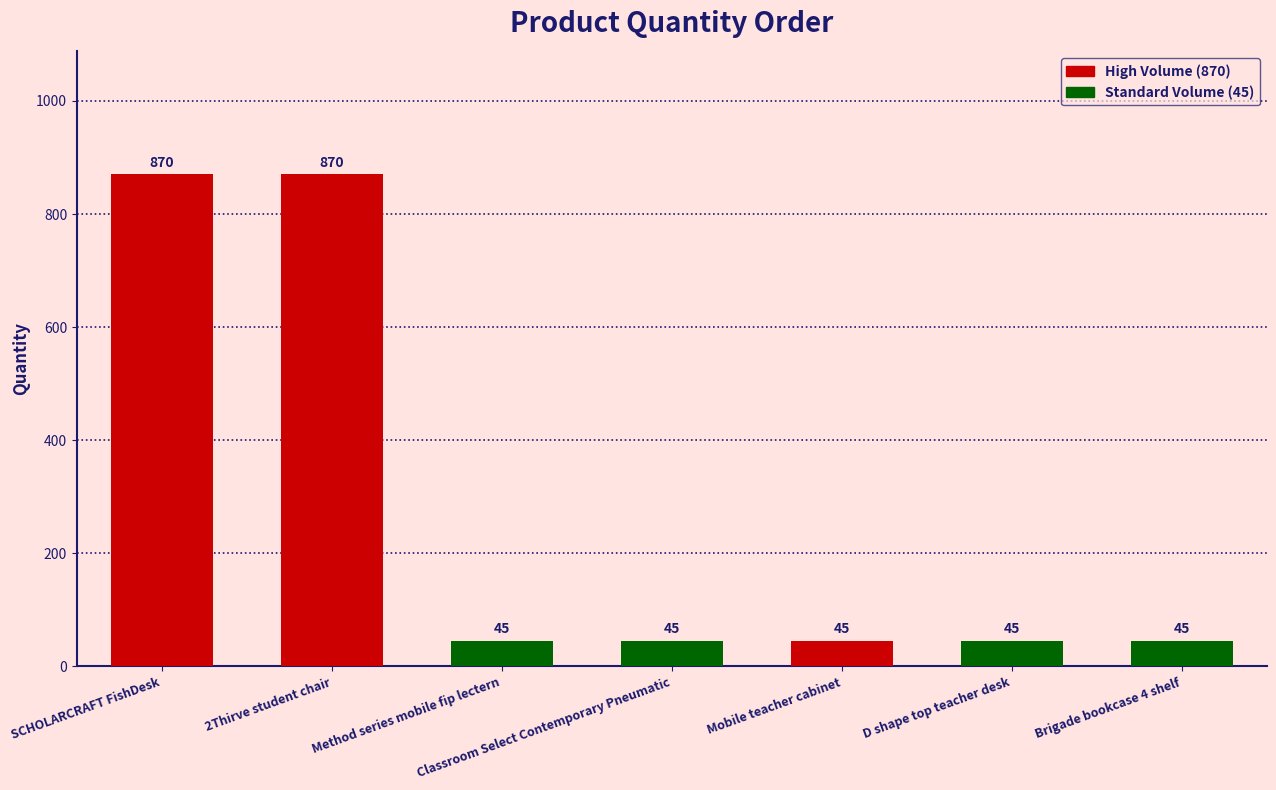

What is the difference between the maximum and second lowest values?

825